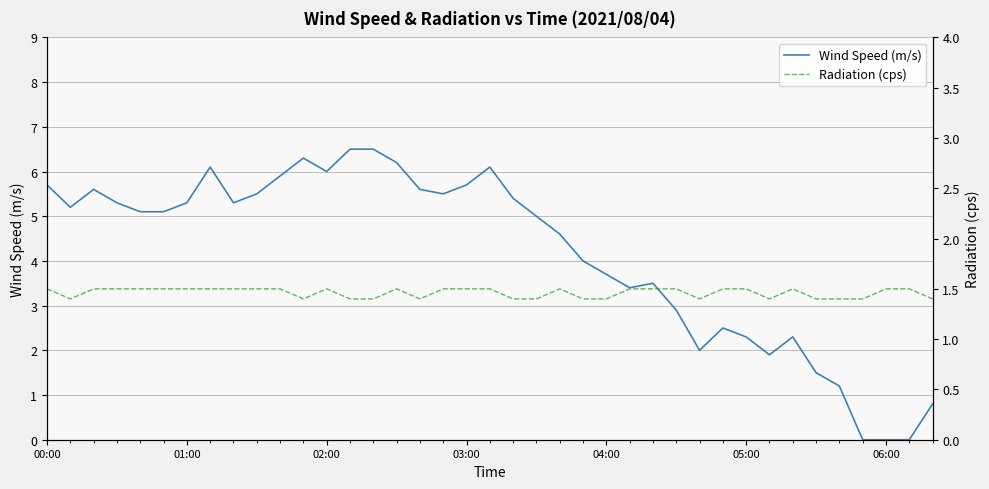

What is the difference between the Wind Speed (m/s) values at 14 and 25?

3.1